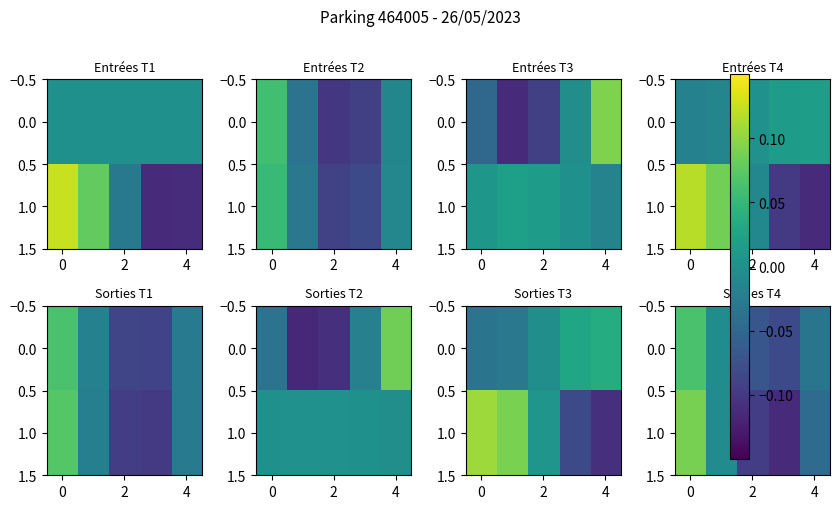

Rank the series by their maximum value, from lowest to highest.

0.0, 1.0